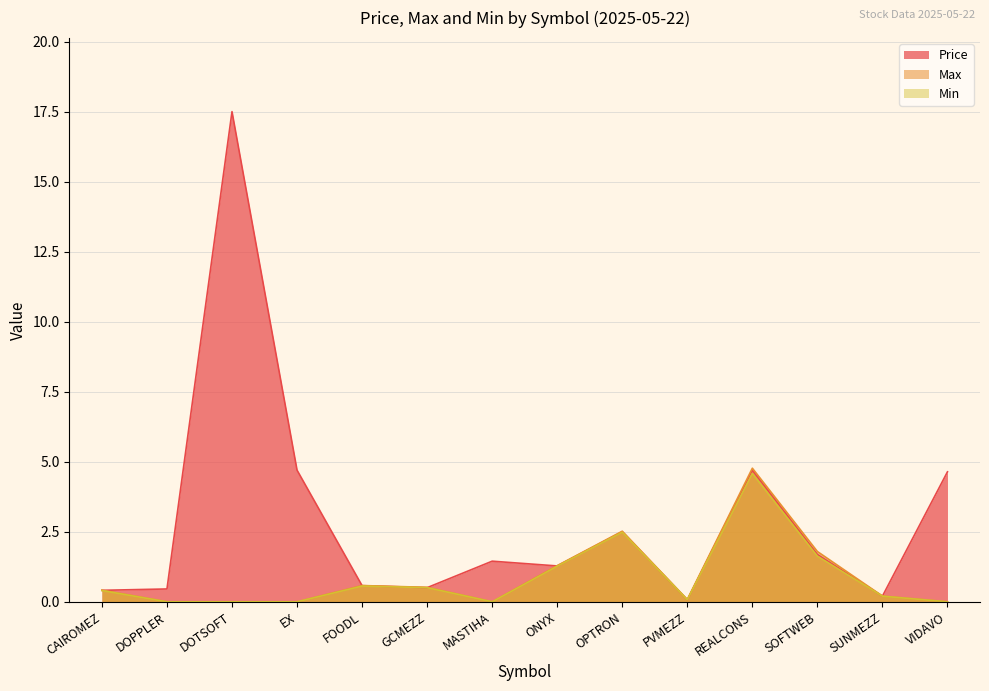

At how many categories does at least one series exceed 10?

1